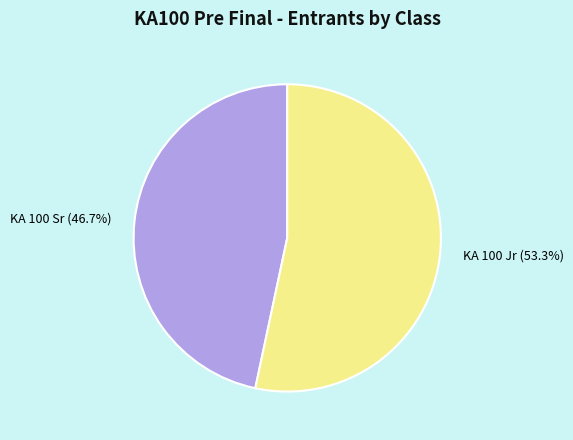

Rank the categories by value from highest to lowest.

KA 100 Jr, KA 100 Sr